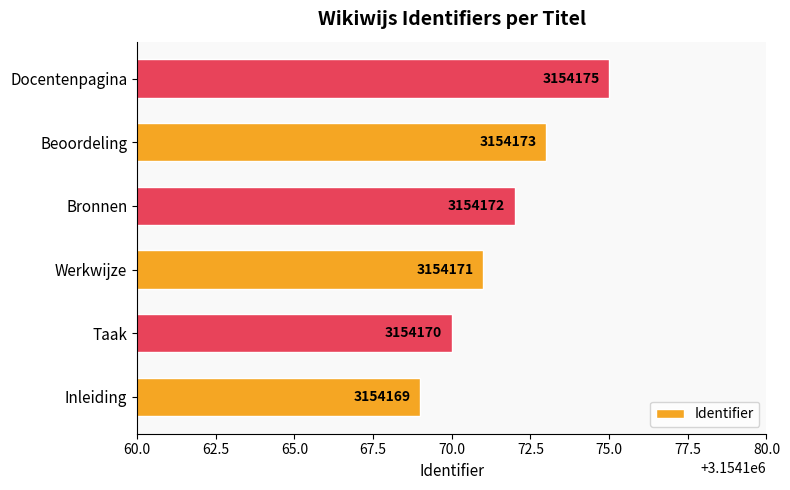

Count the number of data series in this chart.

1